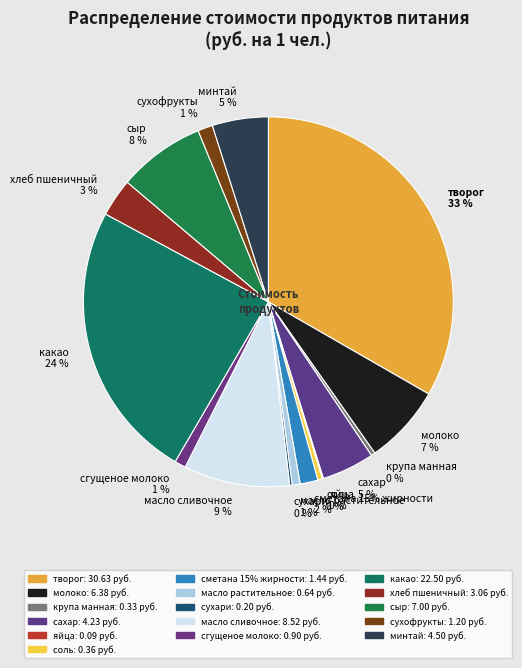

What is the smallest slice in the pie chart?

яйца